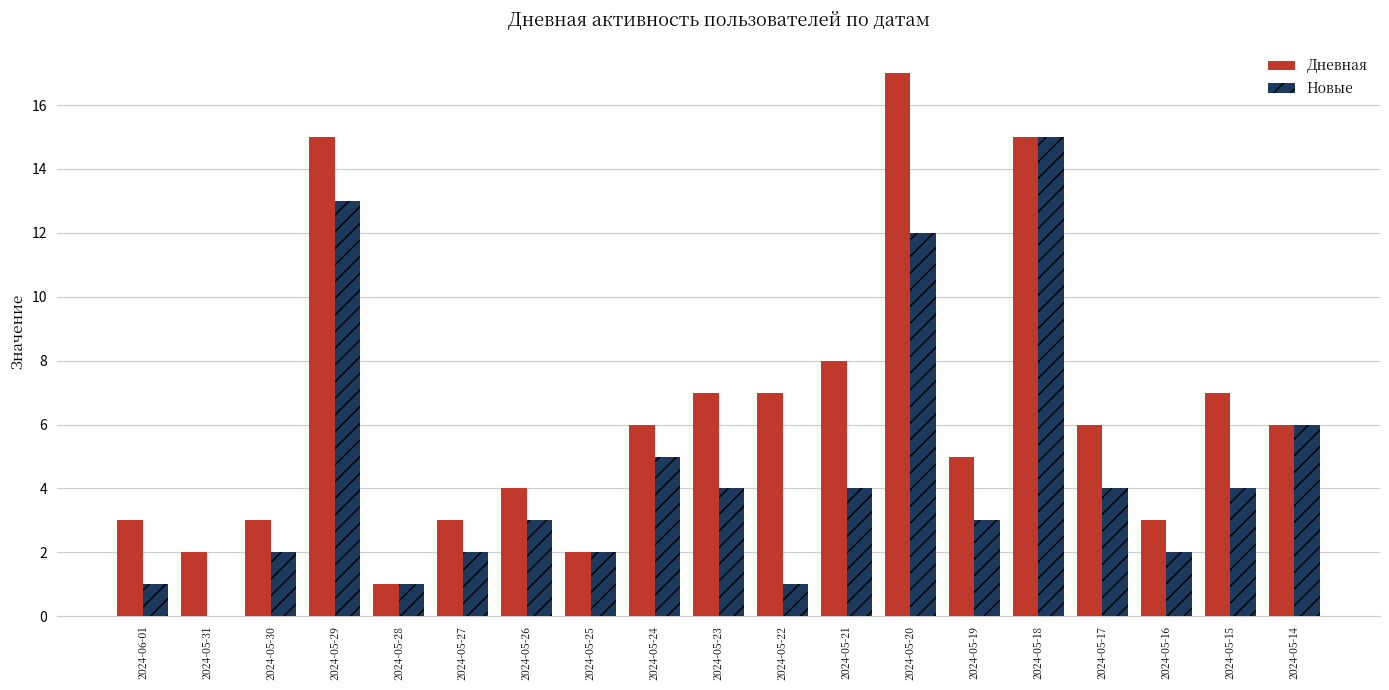

How many values in Новые are above zero?

18